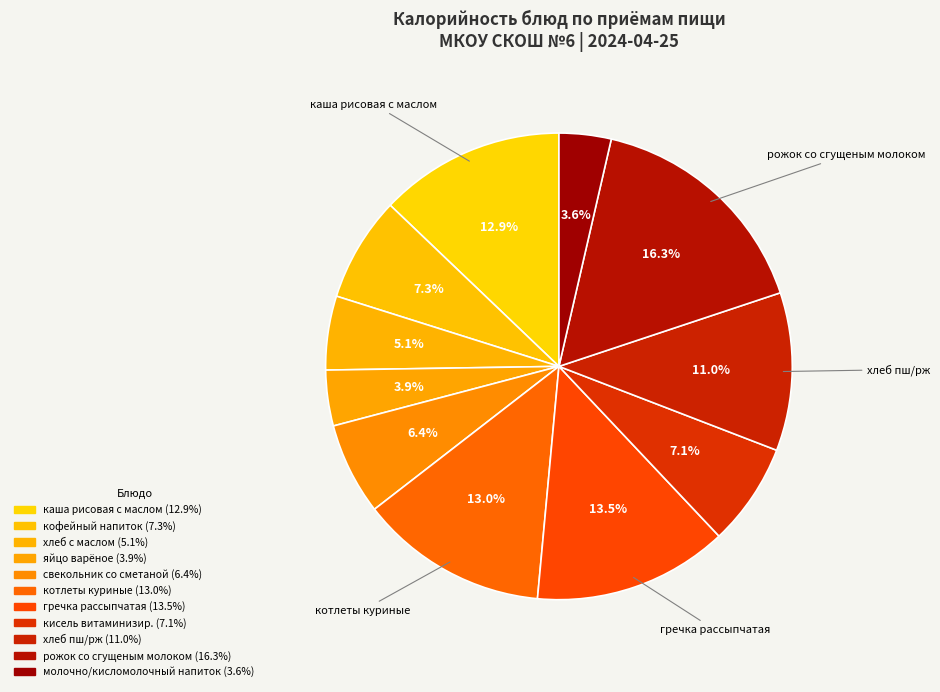

How many slices are in this pie chart?

11